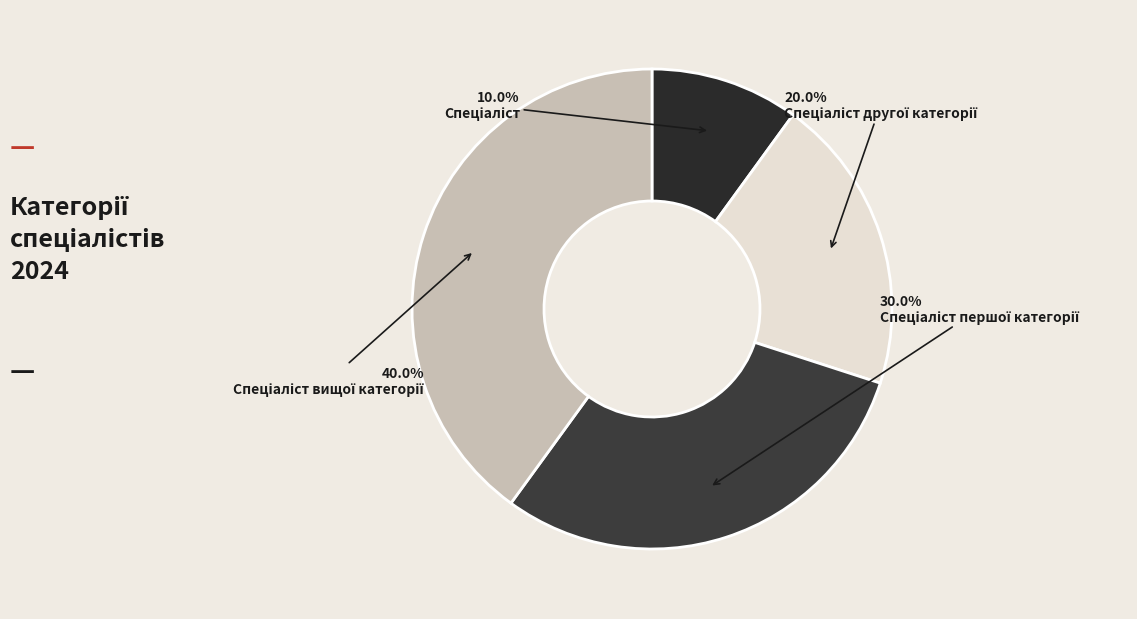

Does Спеціаліст вищої категорії represent more than half of the total?

No